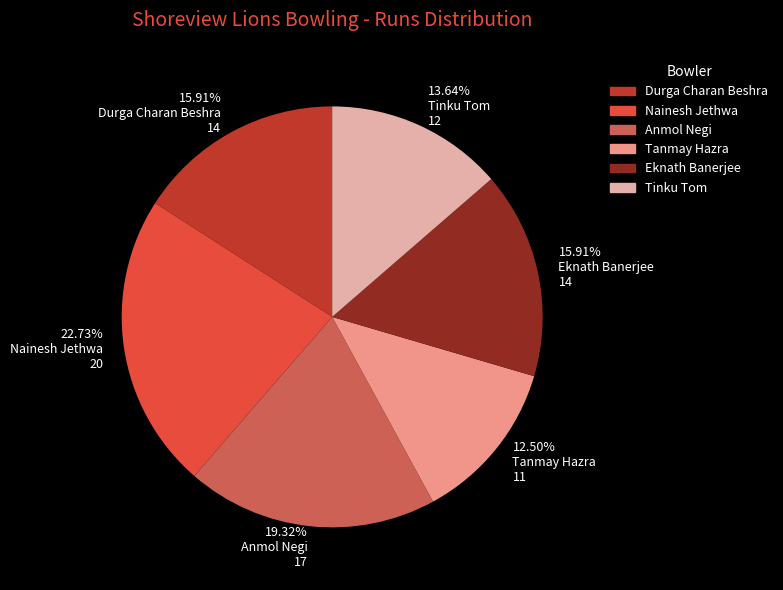

Which slice is the smallest?

Tanmay Hazra